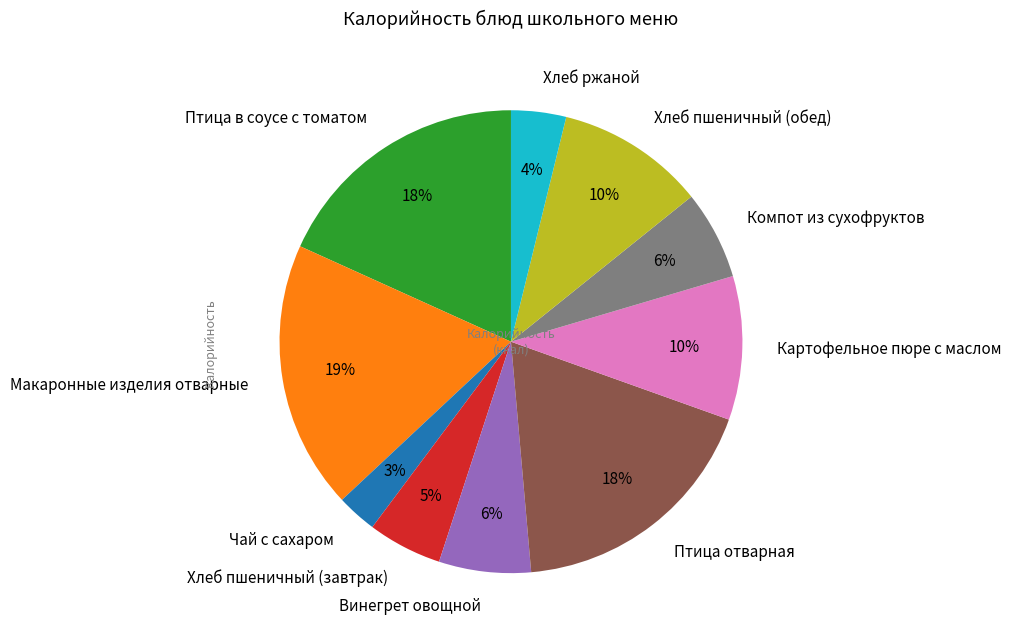

What percentage is the Компот из сухофруктов slice, to the nearest percent?

6%